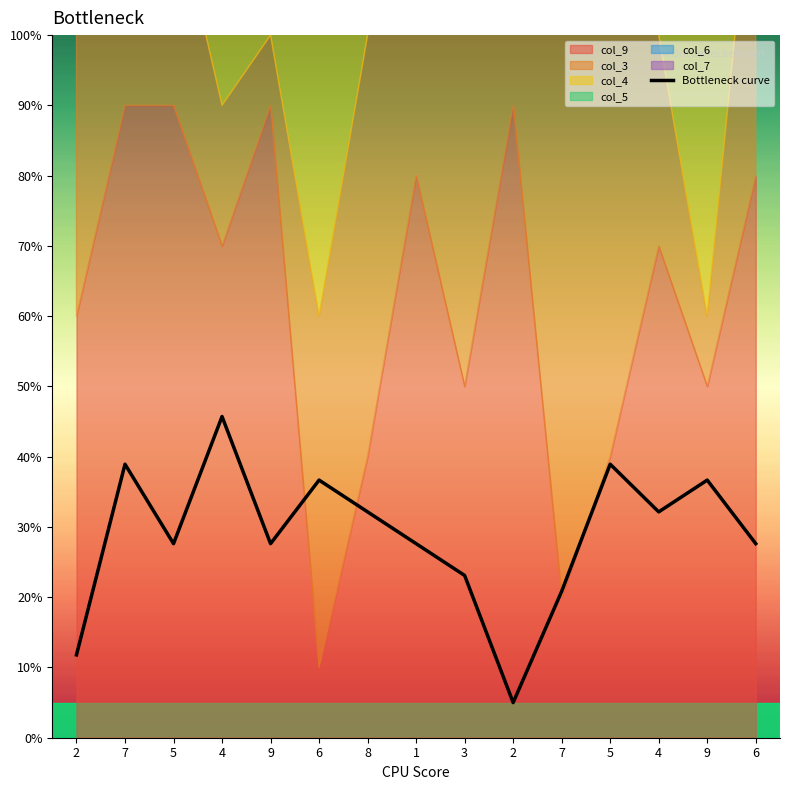

Approximately how many times larger is the value at 2 compared to 7?

0.2